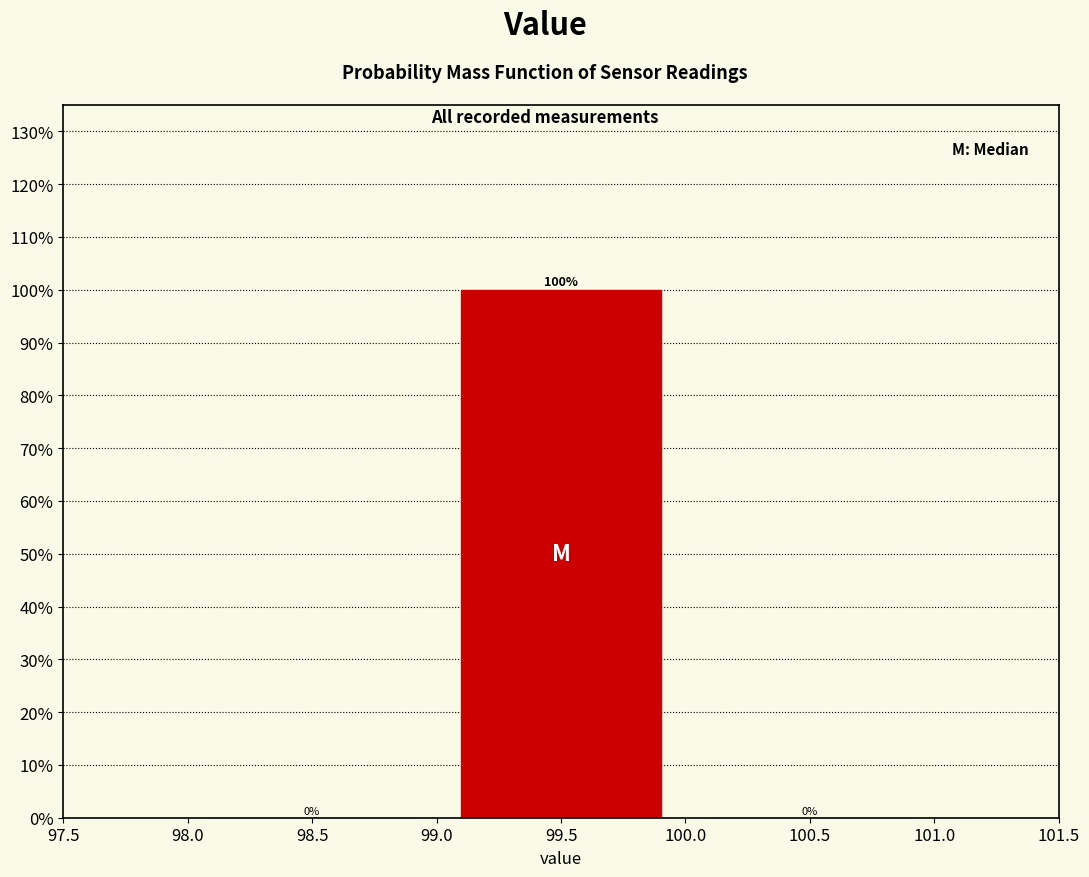

How tall is the bar that spans 99.0 to 100.0 on the x-axis?

100